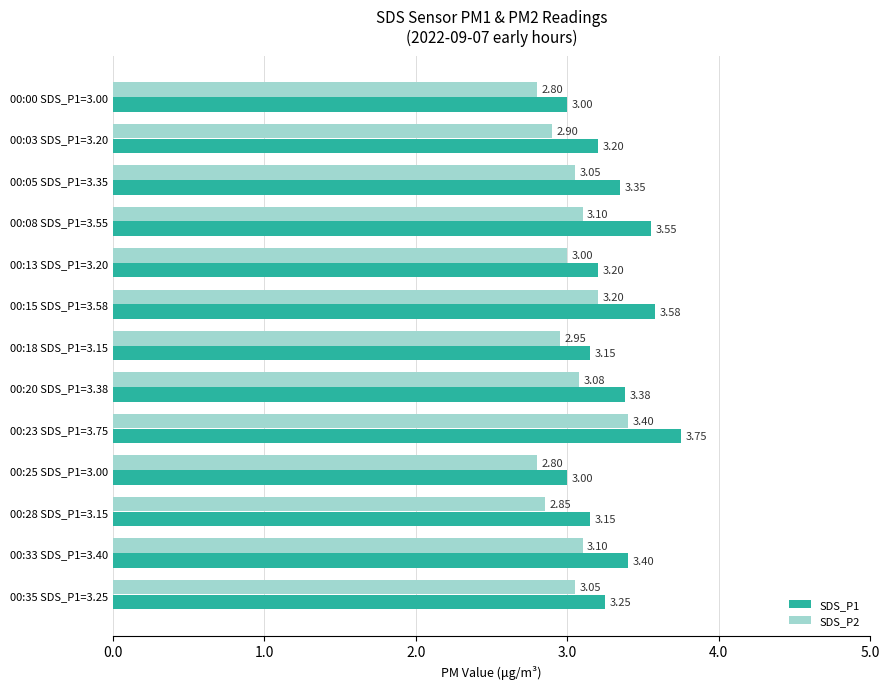

What is the sum of the SDS_P2 values at 00:35 SDS_P1=3.25 and 00:05 SDS_P1=3.35?

6.1